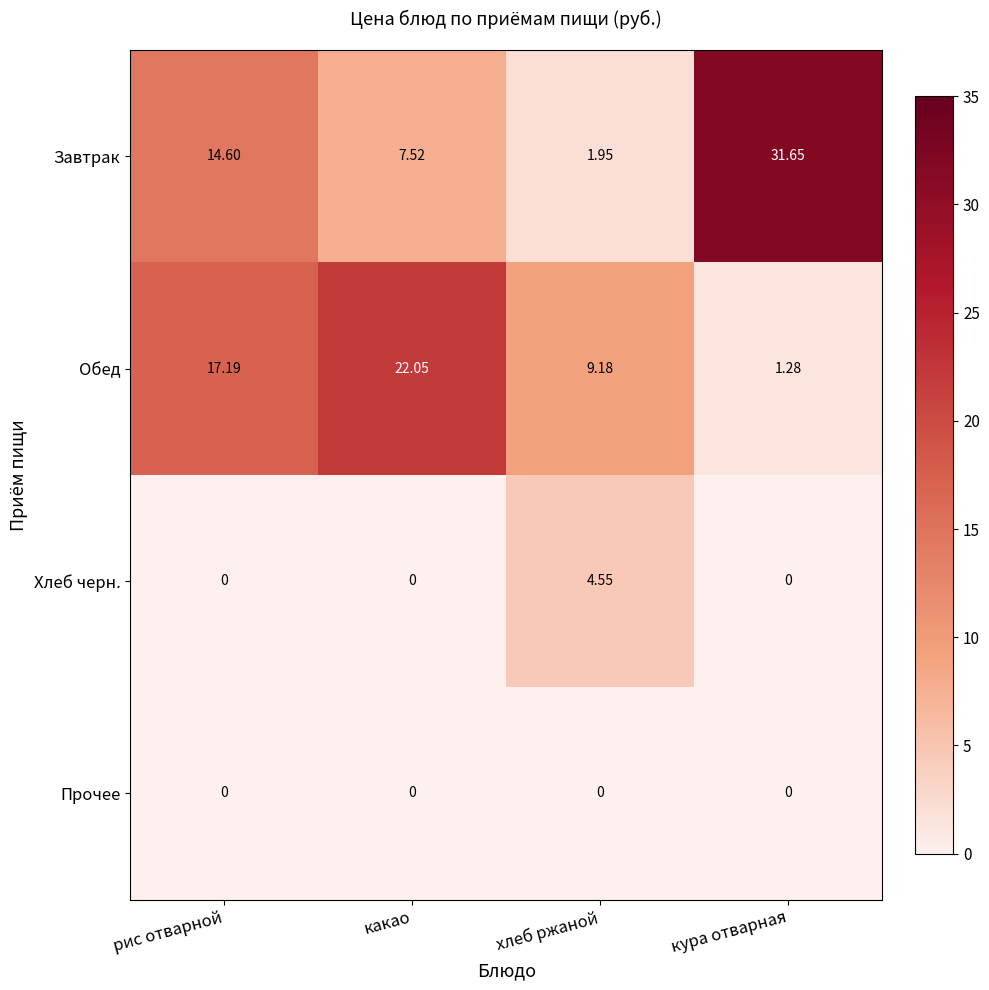

At which category does the chart reach its peak across all series?

кура отварная